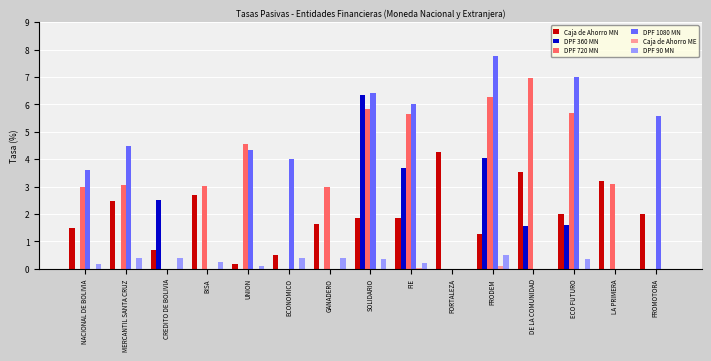

What is the sum of the DPF 90 MN values at UNION and CREDITO DE BOLIVIA?

0.5